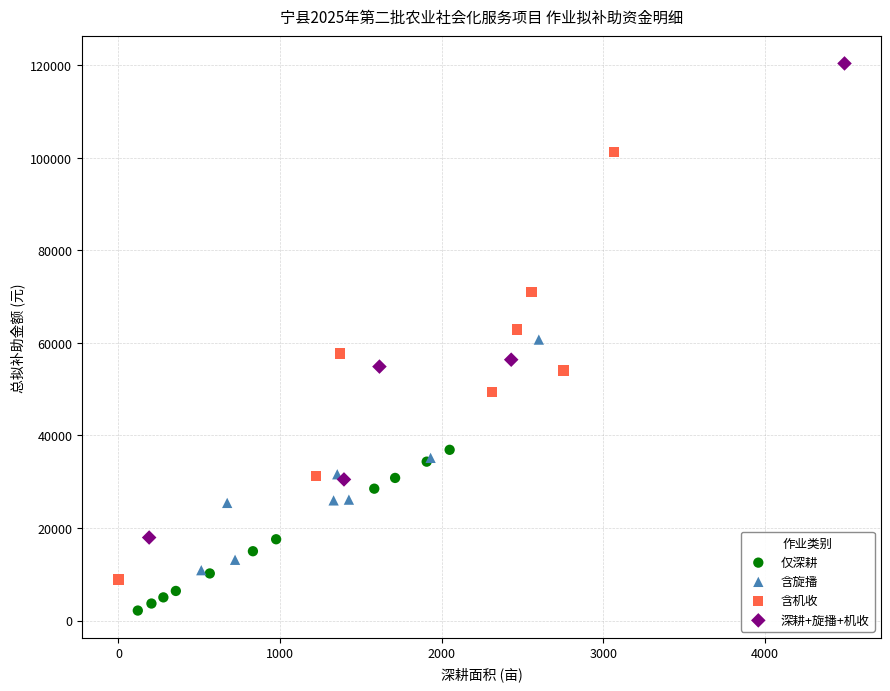

Which series reaches the maximum Y coordinate?

深耕+旋播+机收